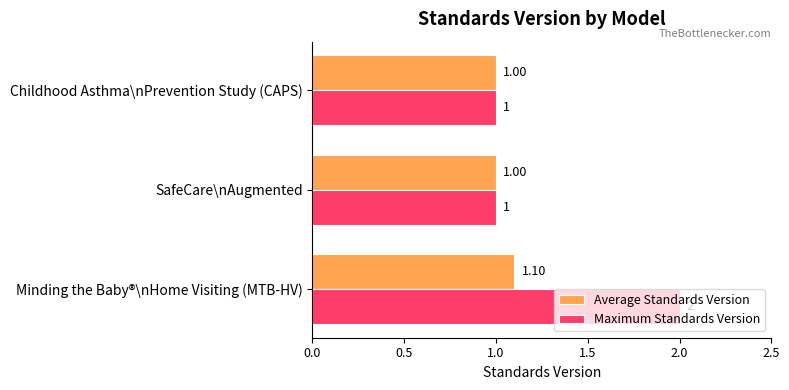

Which series has the largest total across all categories?

Maximum Standards Version